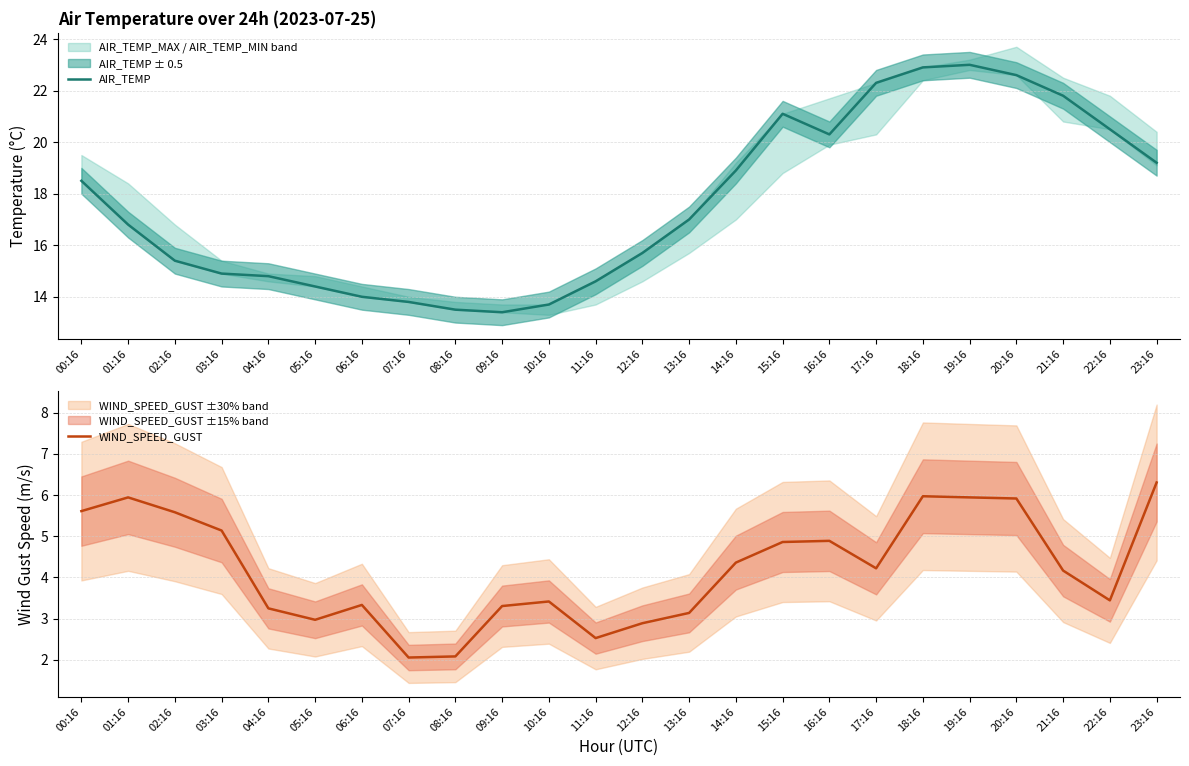

What is the sum of all AIR_TEMP values?

423.1